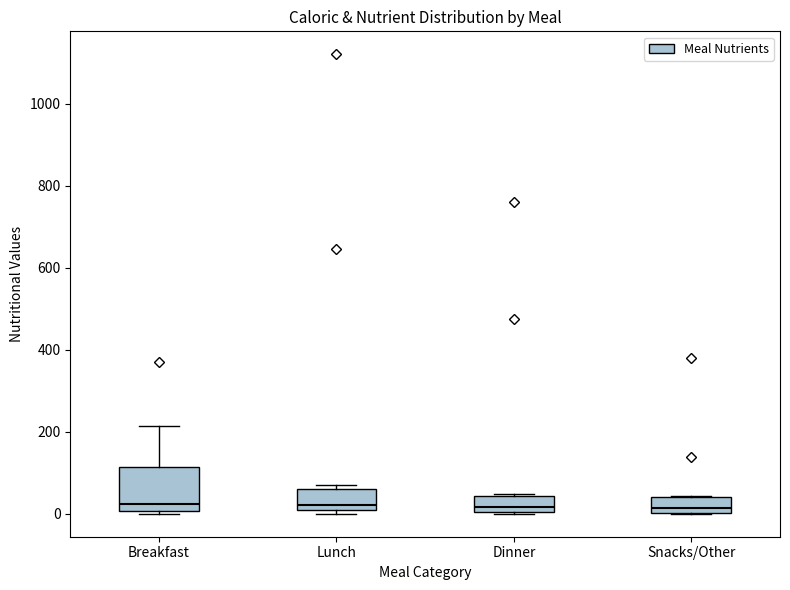

Where is the lower edge of the box for Lunch on the y-axis? The values are not printed on the chart, so give them approximately, as read against the axis.

0